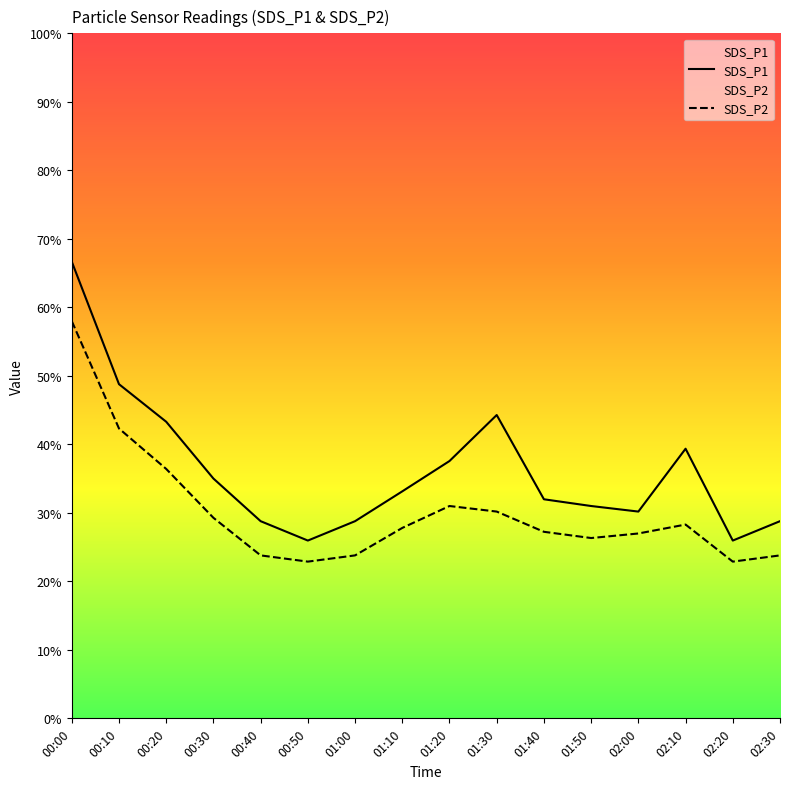

True or false: SDS_P1 and SDS_P2 intersect in this chart.

False